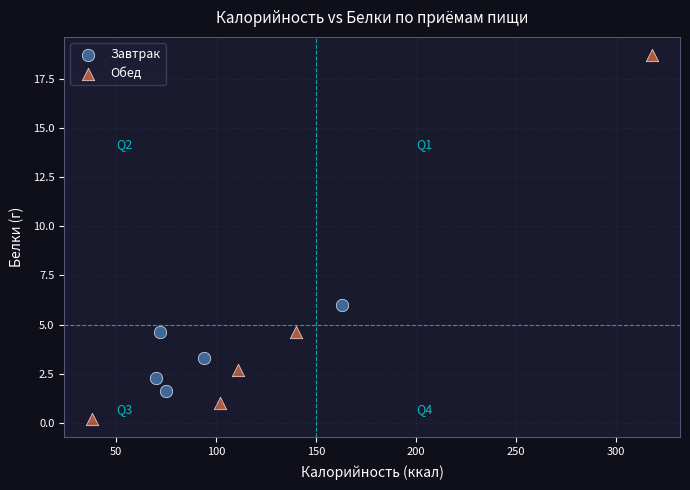

What are all the series names shown in the legend?

Завтрак, Обед